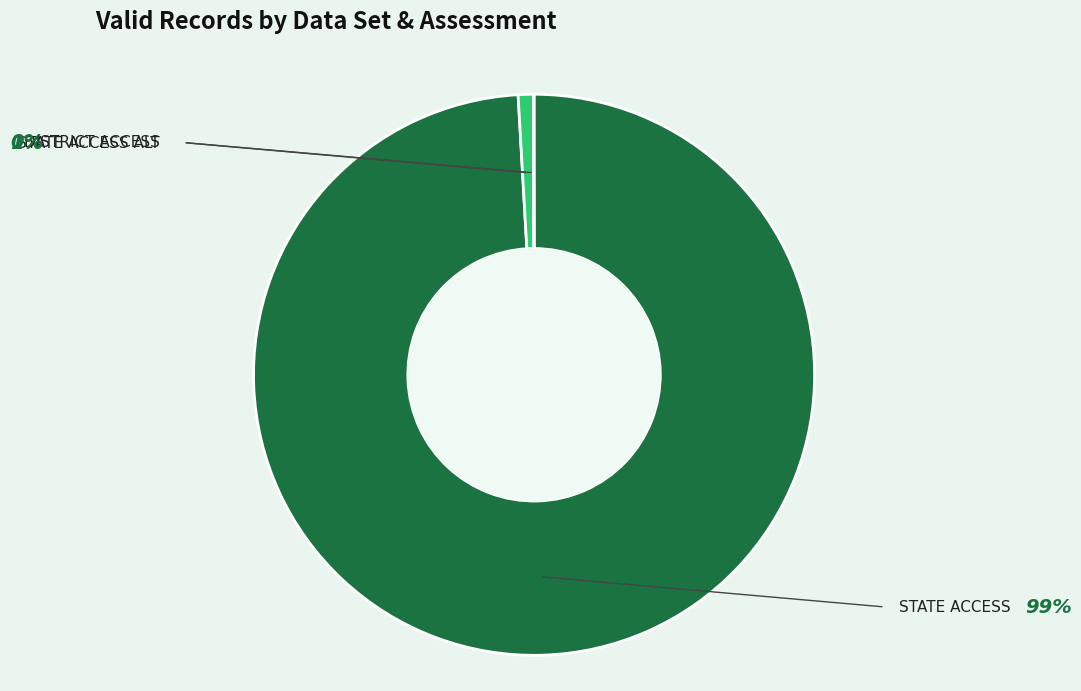

Is there a majority slice in this chart?

Yes